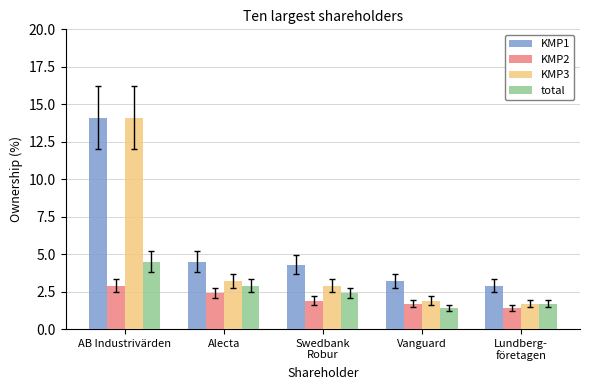

What is the label of the 2nd bar from the left?

Alecta